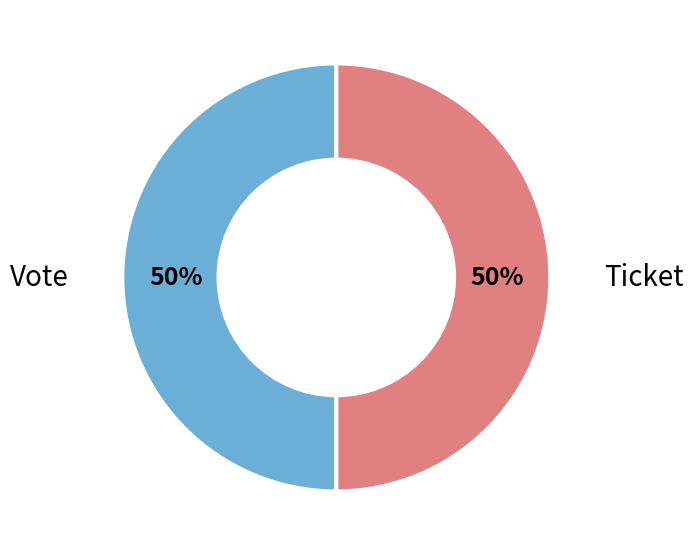

What is the ratio of the value at Ticket to the value at Vote?

1.0